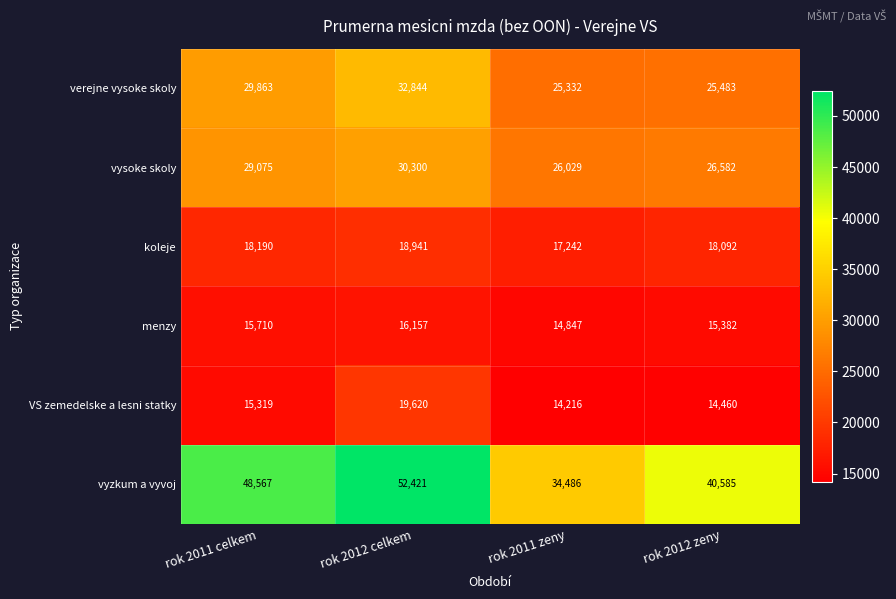

Which category has the highest value in the vyzkum a vyvoj series?

rok 2012 celkem